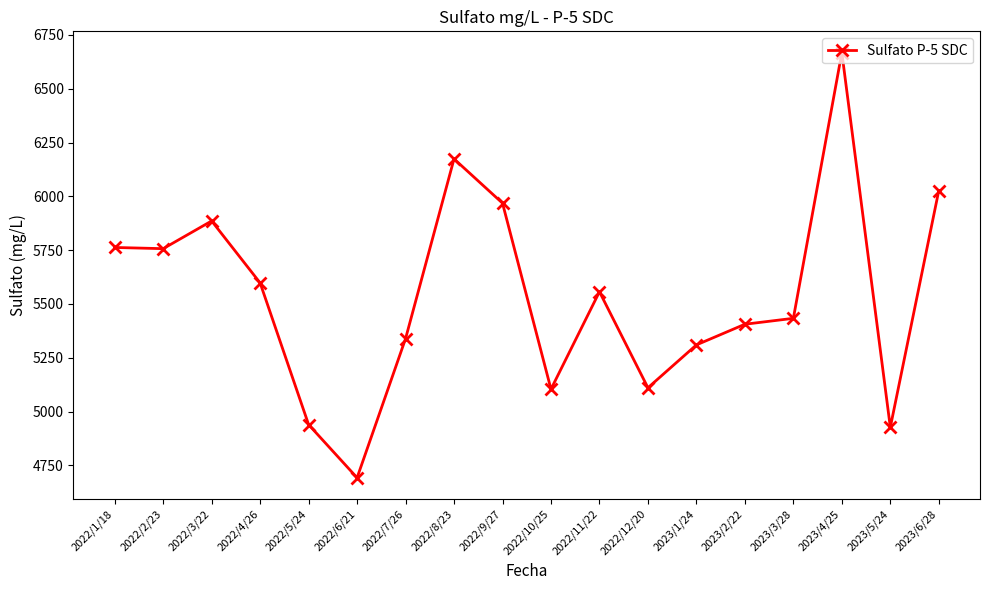

Does the chart have visible grid lines?

No